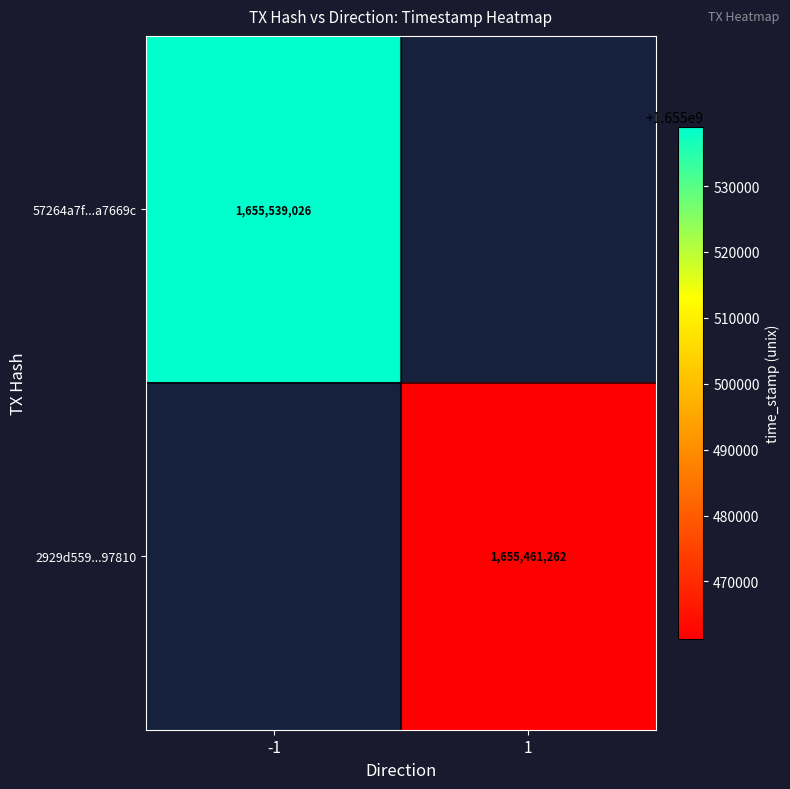

The value of 2929d559...97810 at 1 is 2158334711. True or false?

False